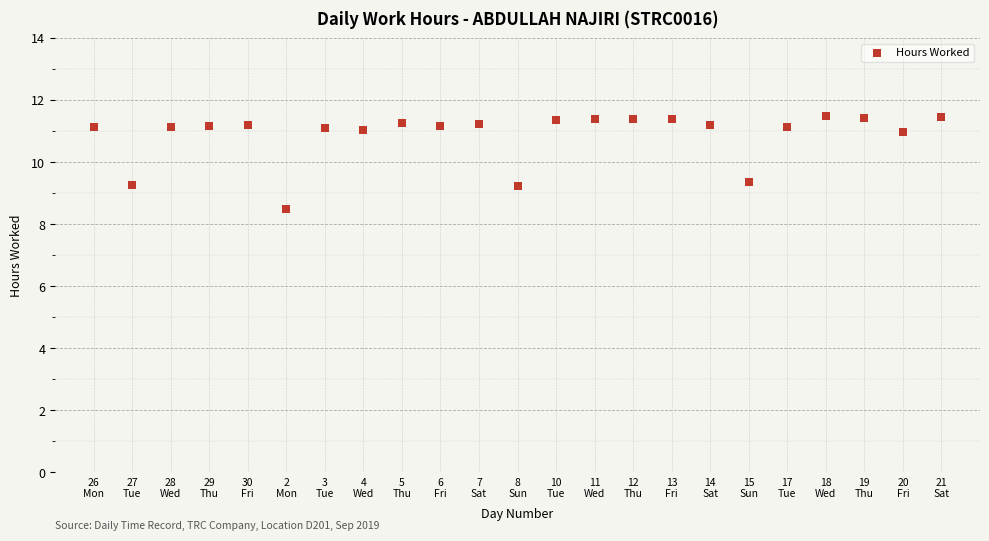

What is the range of Y values (max minus min)?

3.0